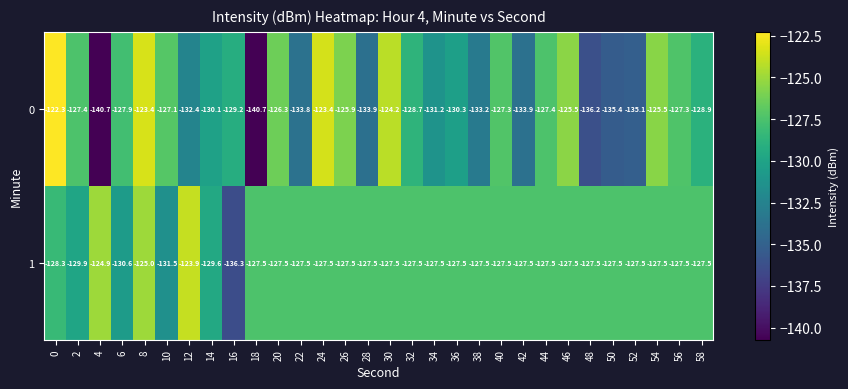

How many series are shown in this chart?

2